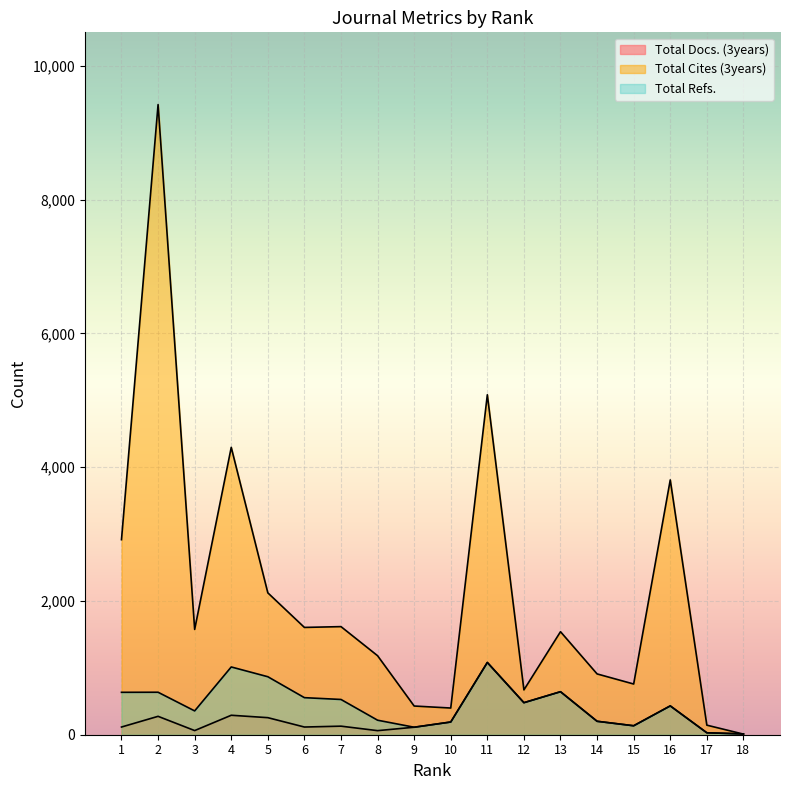

At which category does Total Cites (3years) reach its first local peak?

2